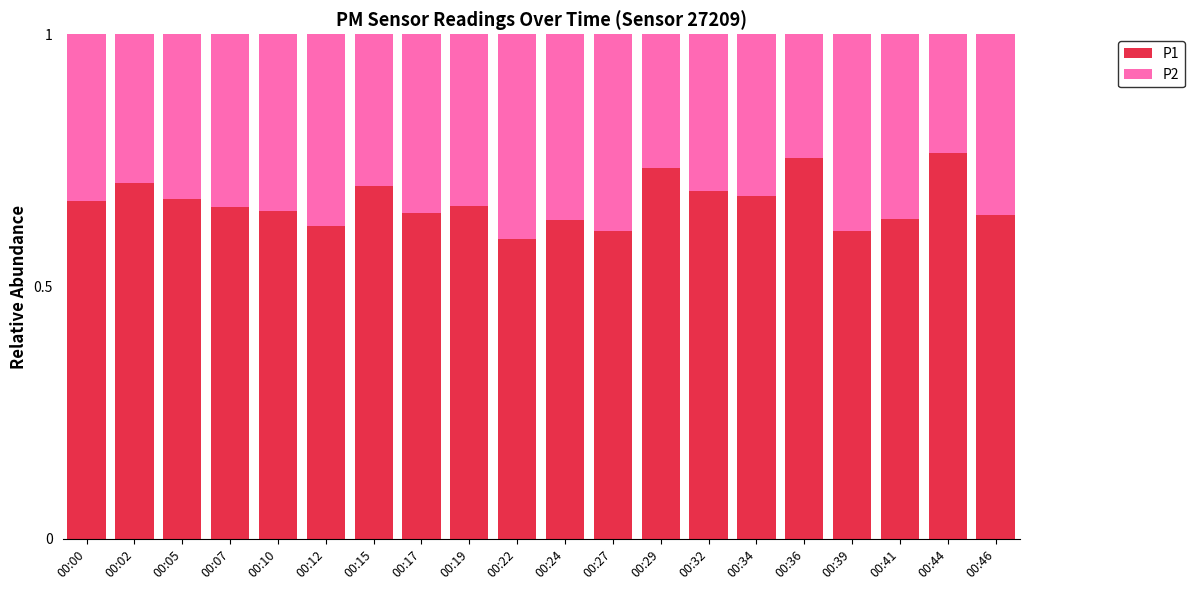

What is the total value across all series at 00:12?

1.0